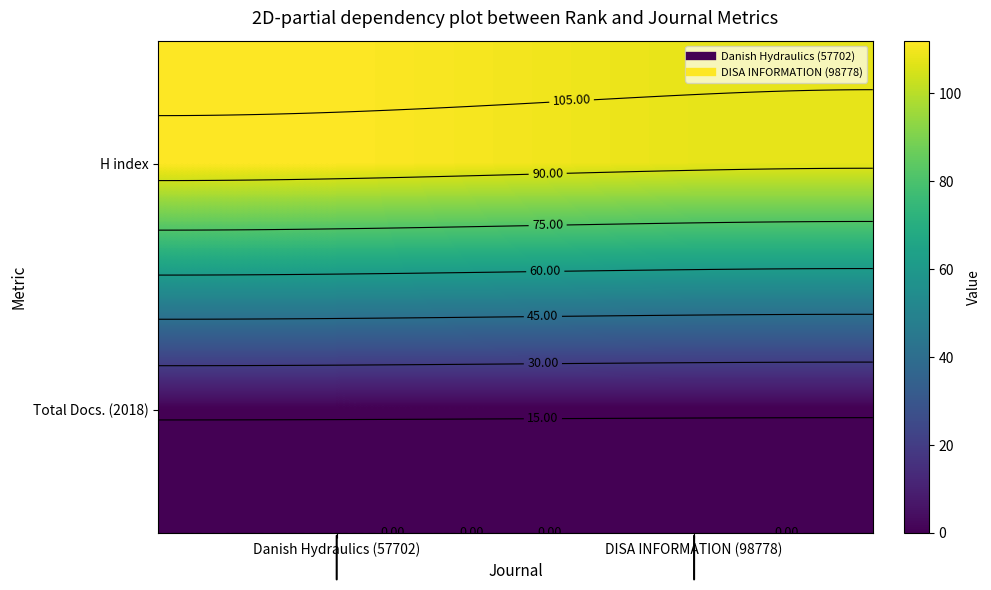

Which series changed the most between Danish Hydraulics (57702) and DISA INFORMATION (98778)?

H index